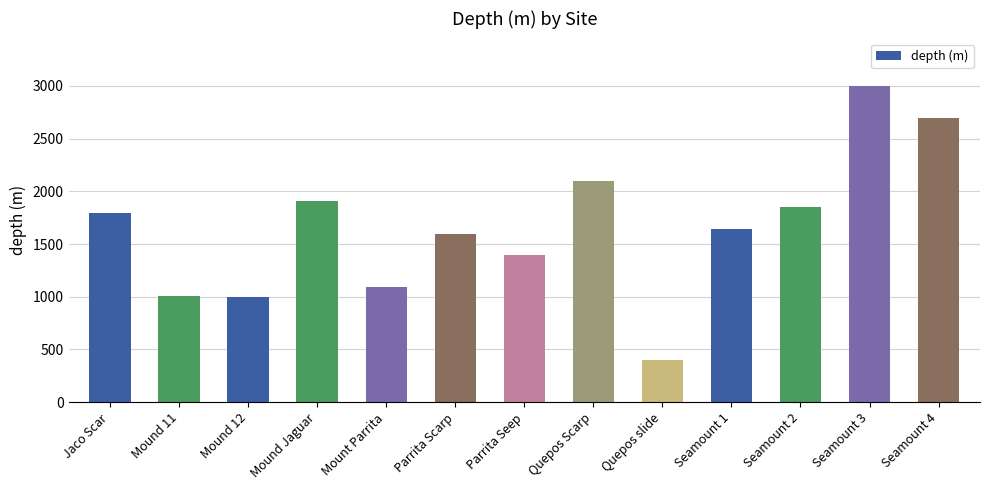

Between Seamount 4 and Quepos Scarp, which is larger?

Seamount 4